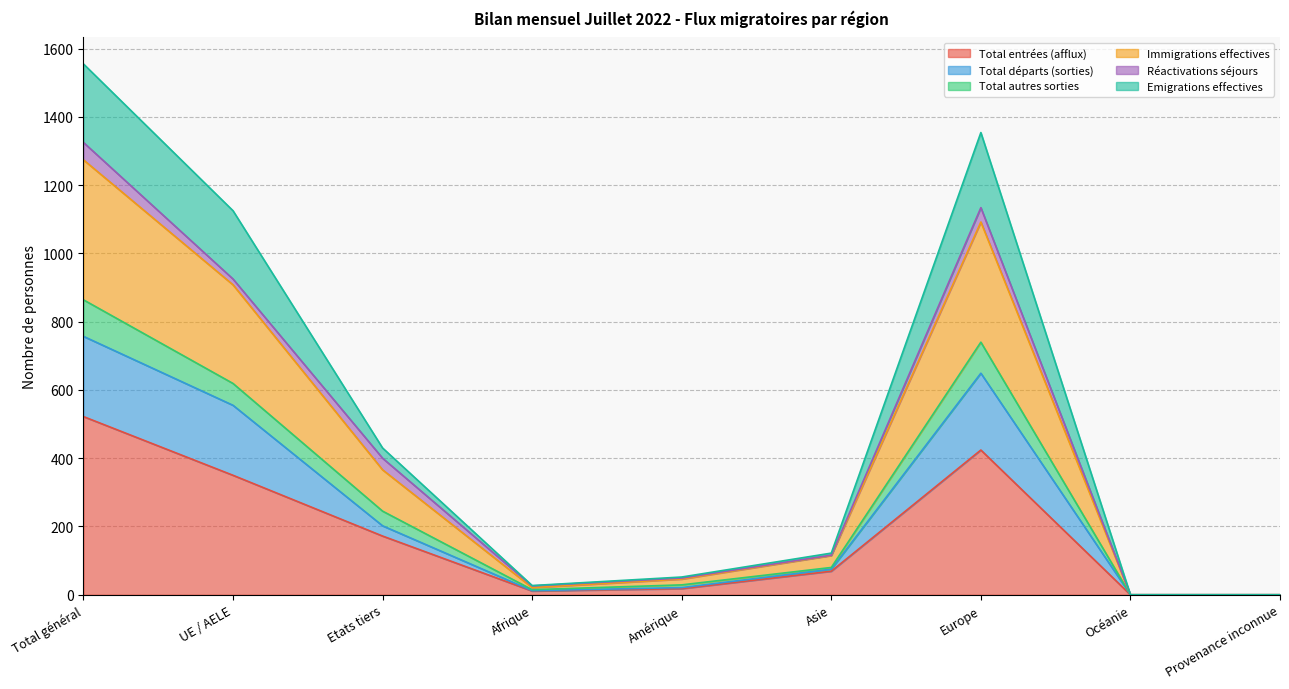

In Total entrées (afflux), how many points are higher than both neighbors (excluding endpoints)?

1